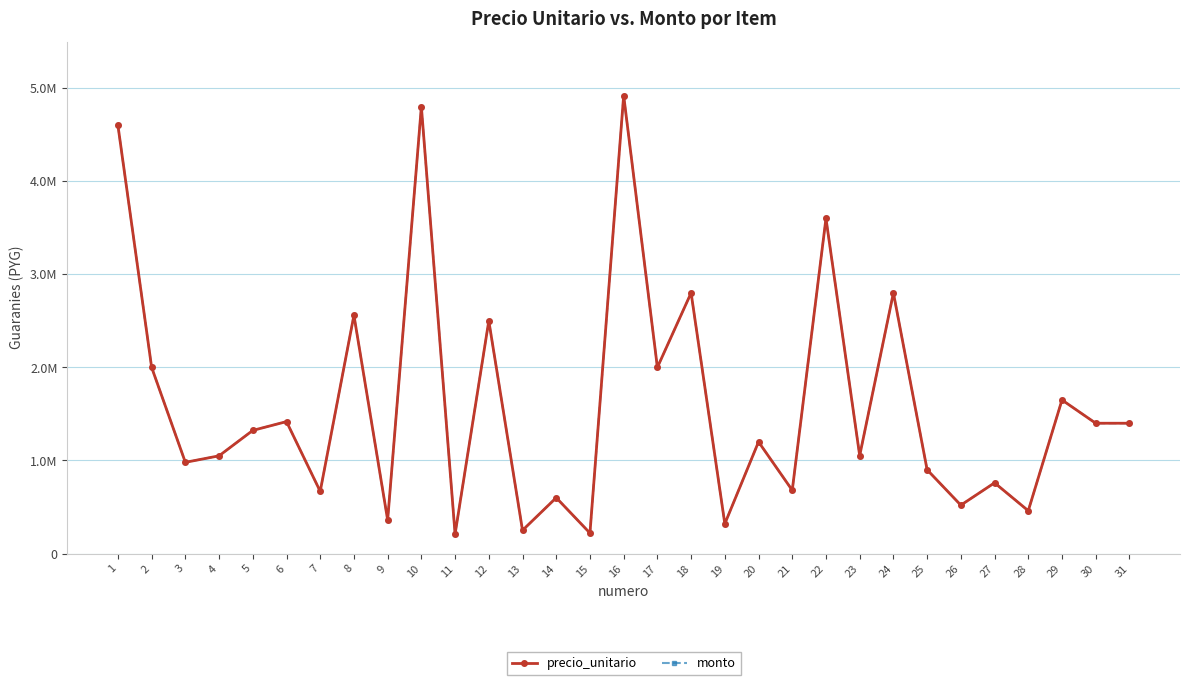

Reading right to left, extract all data points from this chart.

precio_unitario: 1400000	1400000	1650000	460000	760000	520000	900000	2800000	1051500	3600000	680000	1200000	320000	2800000	2000000	4920000	220000	600000	250000	2500000	210000	4800000	360000	2560000	668000	1417500	1323000	1050000	980000	2000000	4600000
monto: 1400000	1400000	1650000	460000	760000	520000	900000	2800000	1051500	3600000	680000	1200000	320000	2800000	2000000	4920000	220000	600000	250000	2500000	210000	4800000	360000	2560000	668000	1417500	1323000	1050000	980000	2000000	4600000